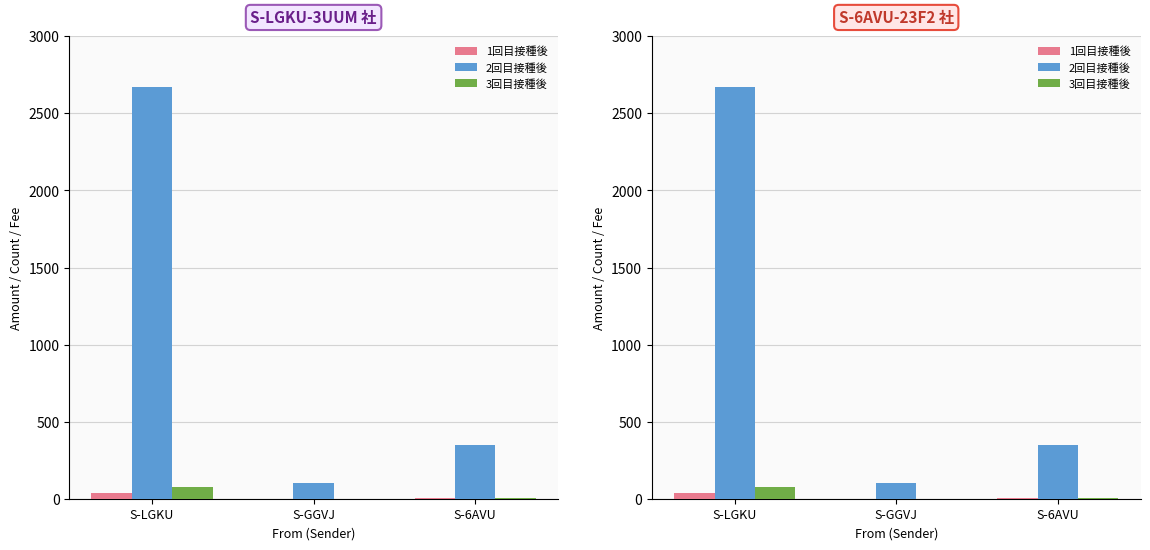

At which category is the sum across all series the highest?

S-LGKU